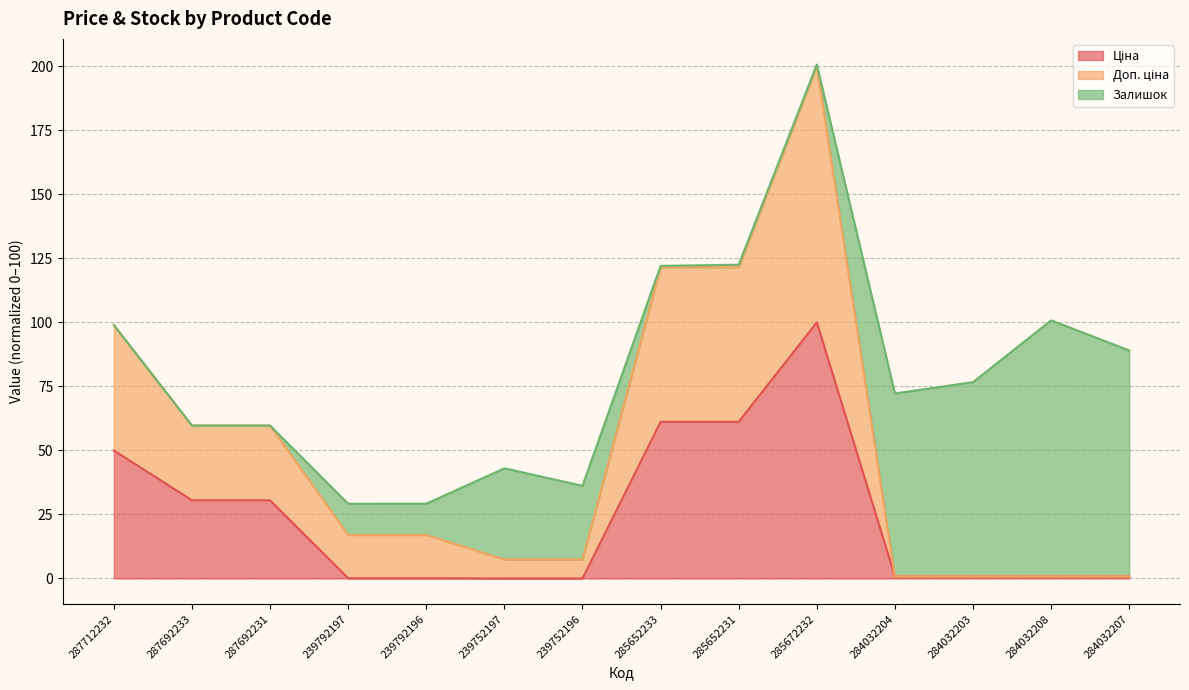

Is it true that Ціна equals 0.8 at 284032207?

True